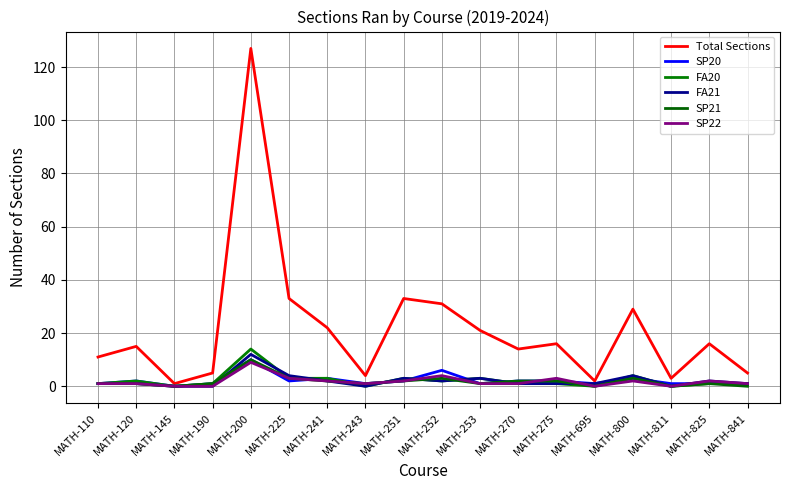

What is the difference between the Total Sections values at MATH-811 and MATH-695?

1